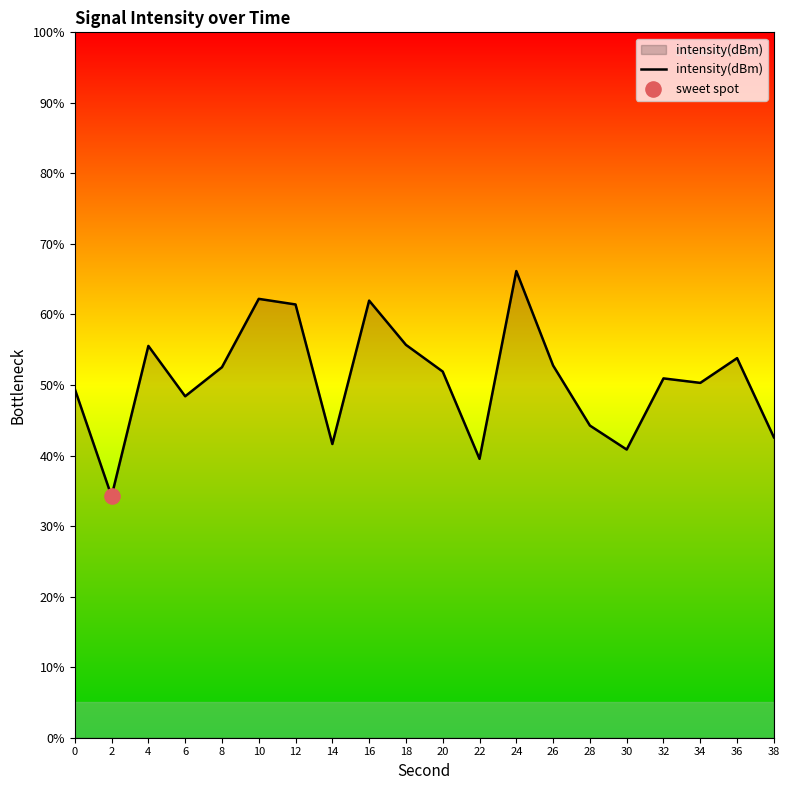

Approximately how many times larger is the value at 34 compared to 2?

1.5